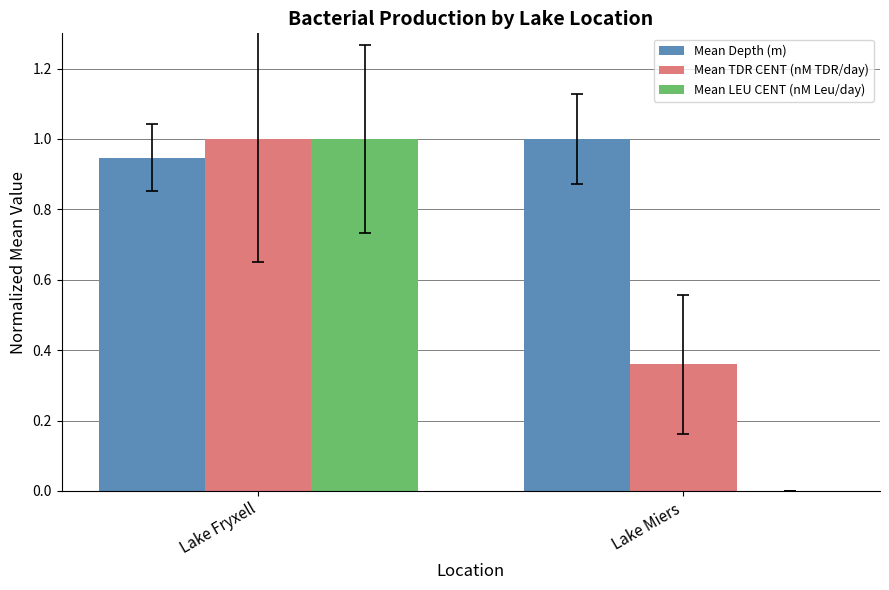

What is the total value across all series at Lake Fryxell?

2.9